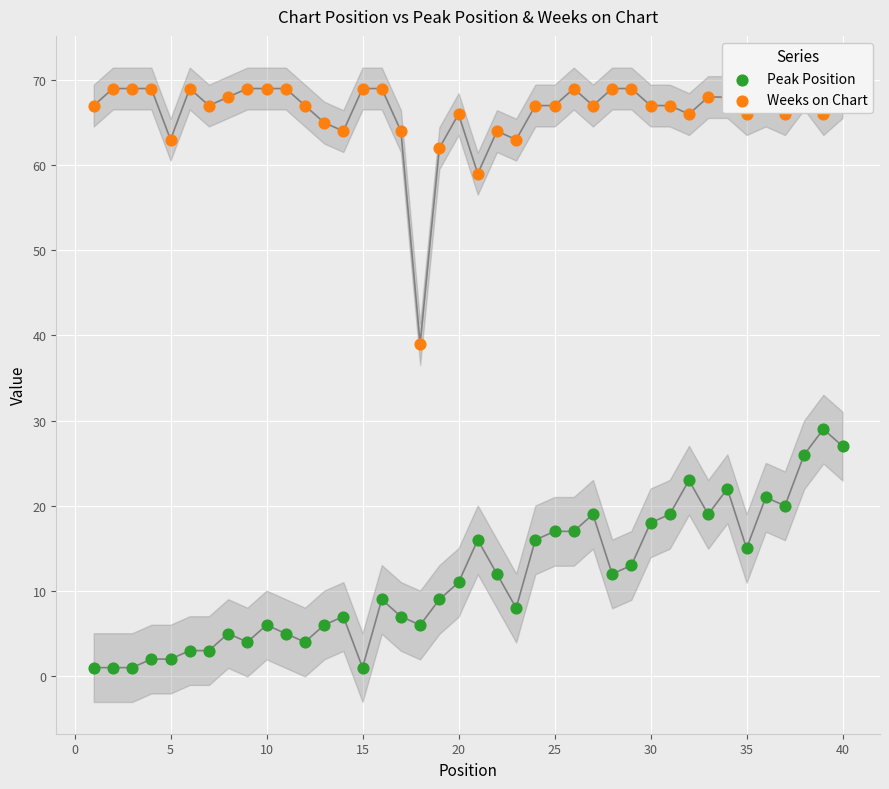

Is the value of Peak Position at 35 greater than the value of Weeks on Chart at 19?

No